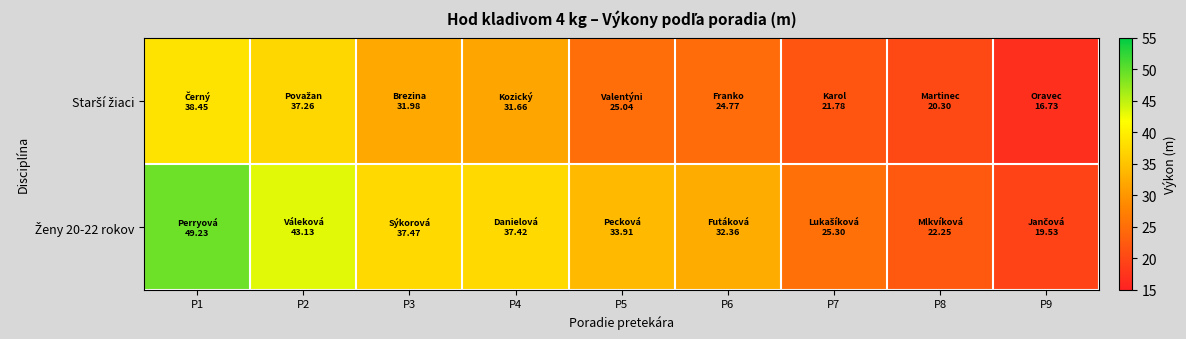

How many distinct data groups are displayed?

2